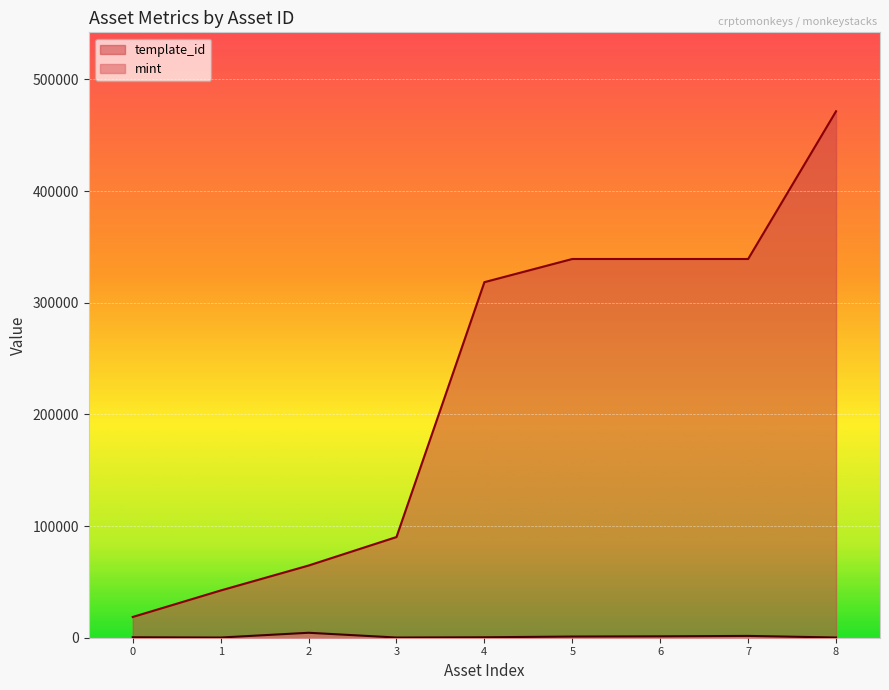

The value of template_id at 4 is 447185. True or false?

False